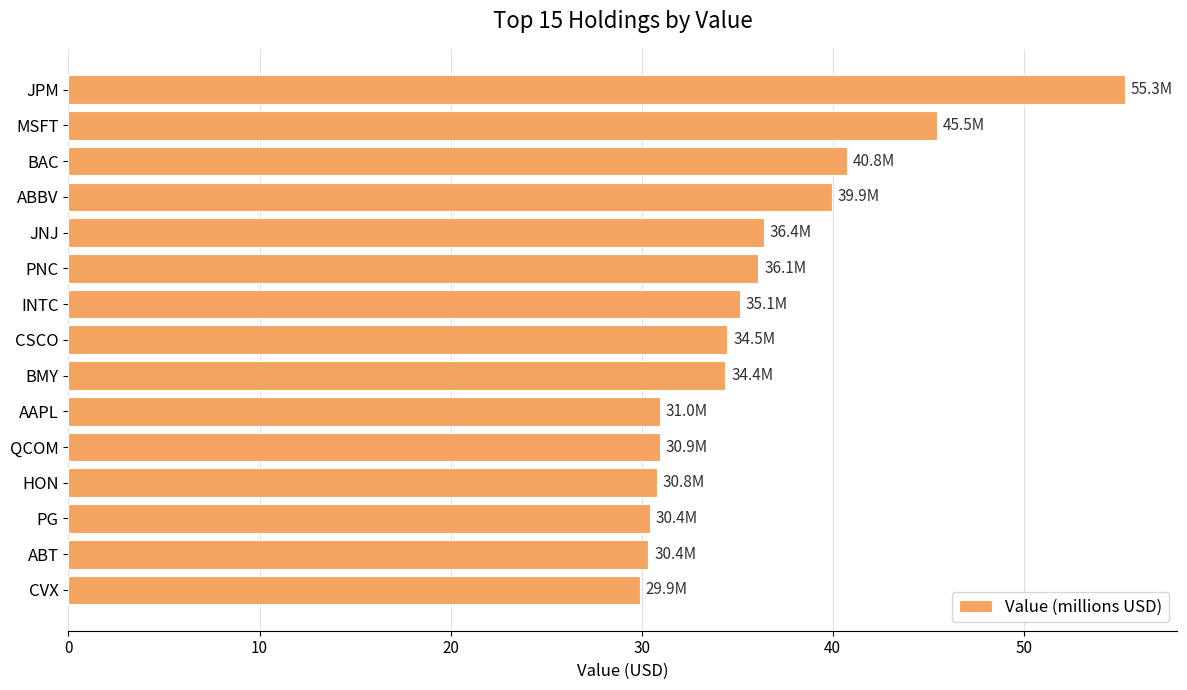

What value does the data have at PG?

30.4